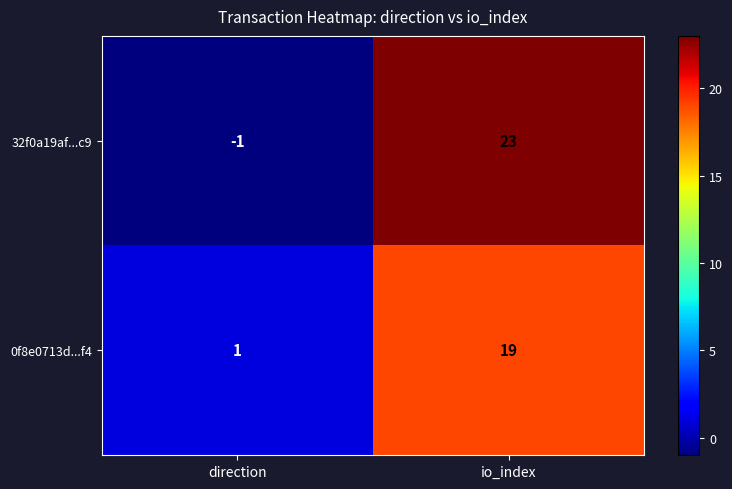

Is it true that 32f0a19af...c9 equals -1 at direction?

True